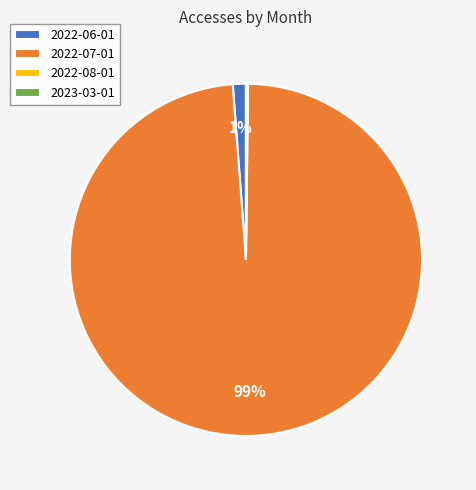

To the nearest percent, what is the difference between the largest and smallest slice percentages?

99%